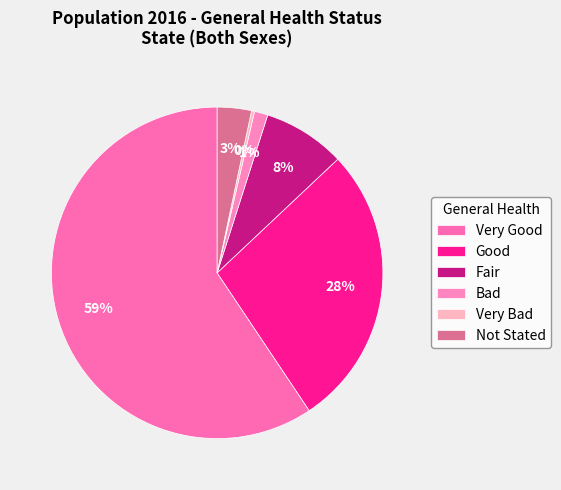

Rank the categories by value from lowest to highest.

Very Bad, Bad, Not Stated, Fair, Good, Very Good